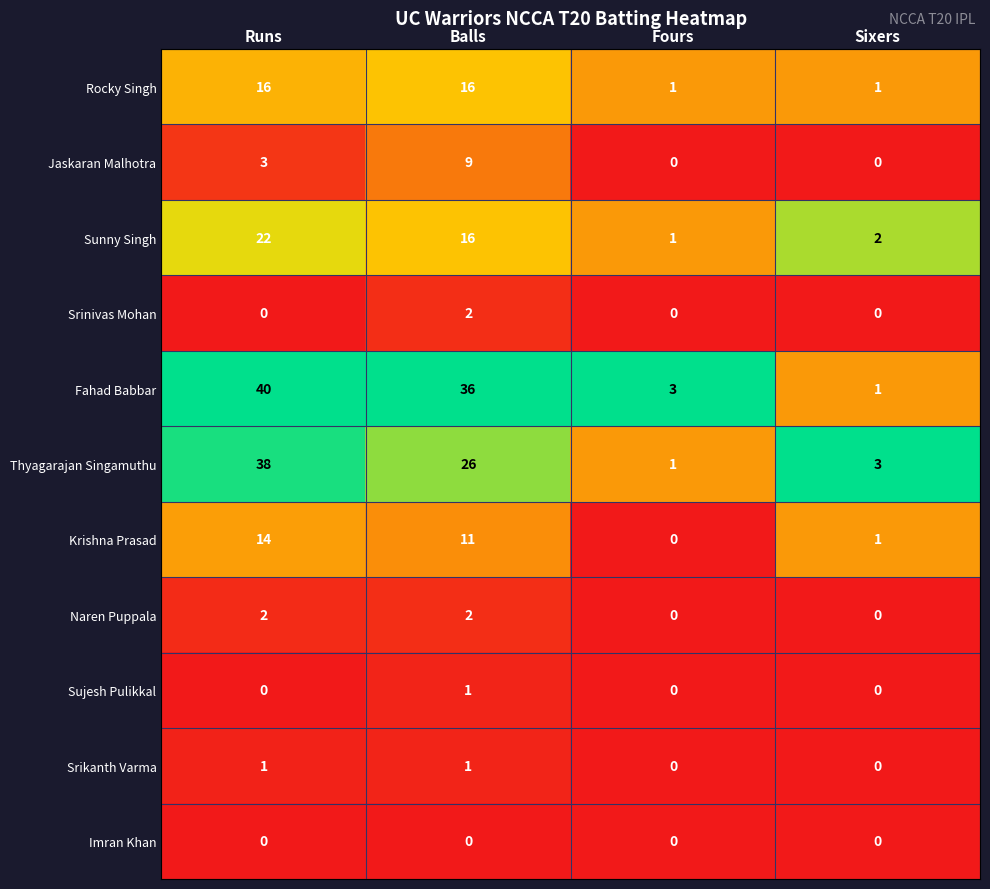

What is the maximum value for Thyagarajan Singamuthu?

38